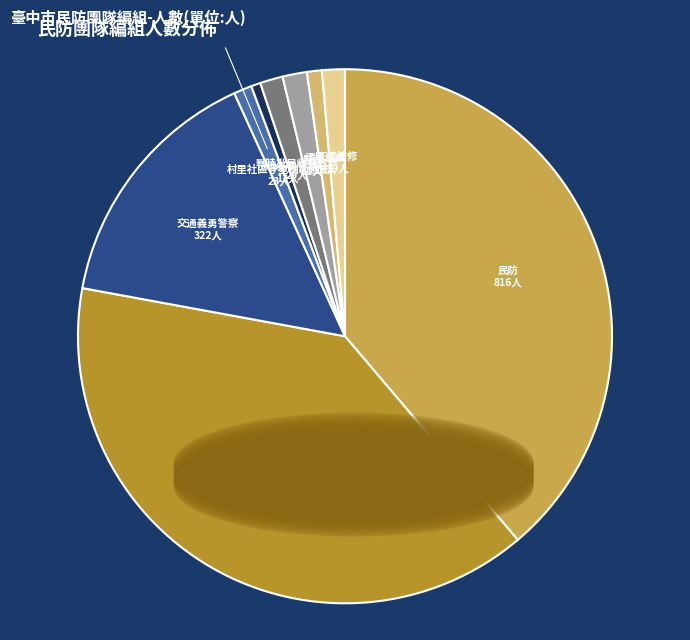

Is there a majority slice in this chart?

No